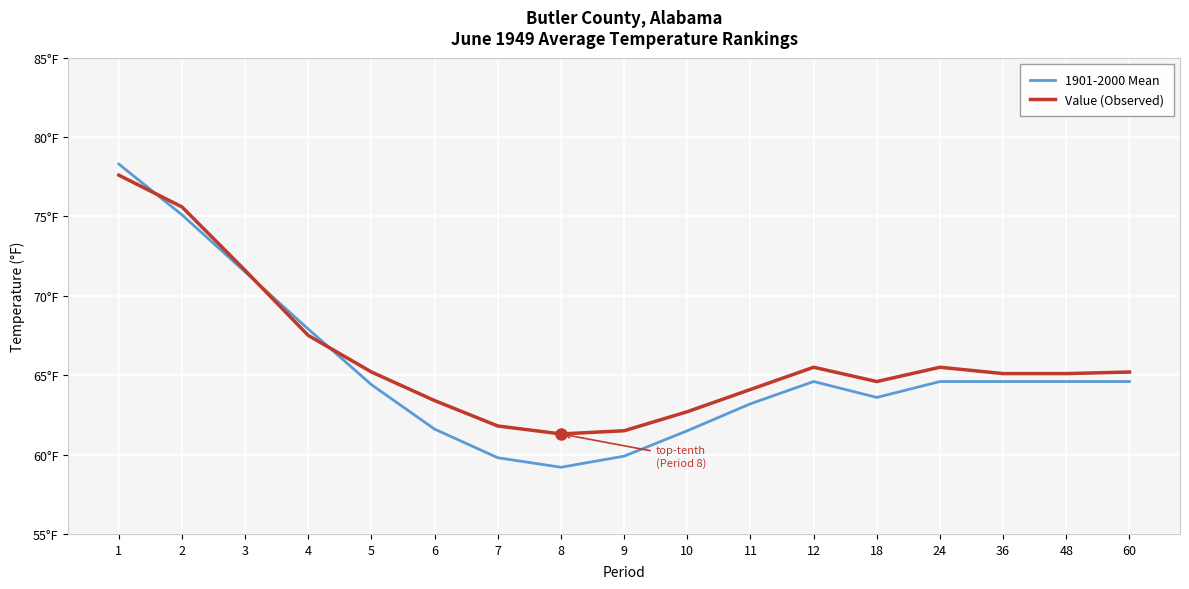

What are all the series names shown in the legend?

1901-2000 Mean, Value (Observed)